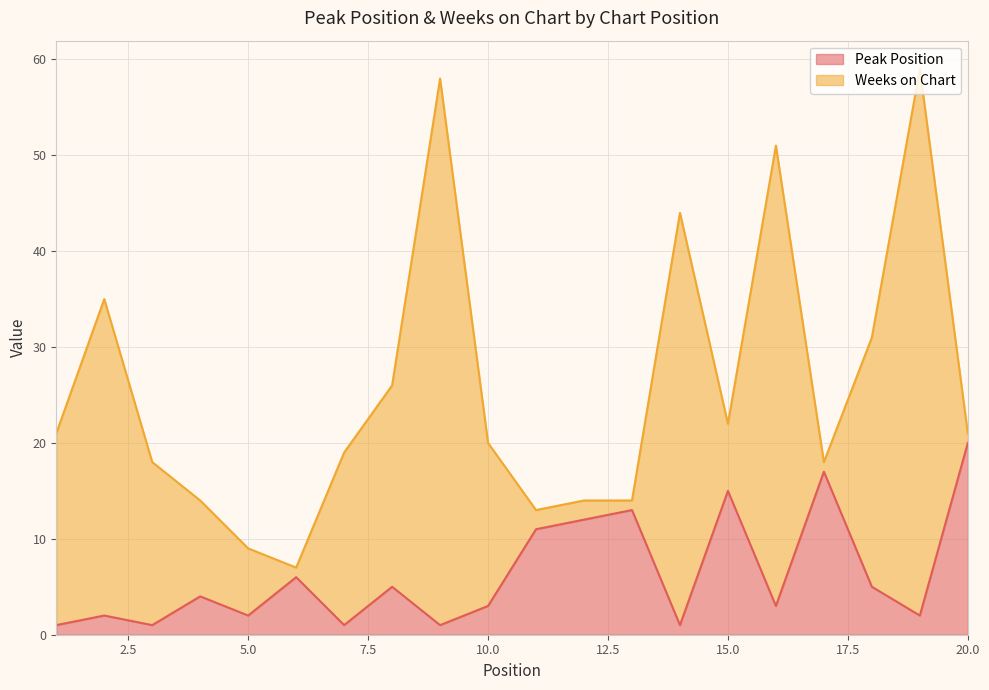

At which category does the data reach its first local peak?

2